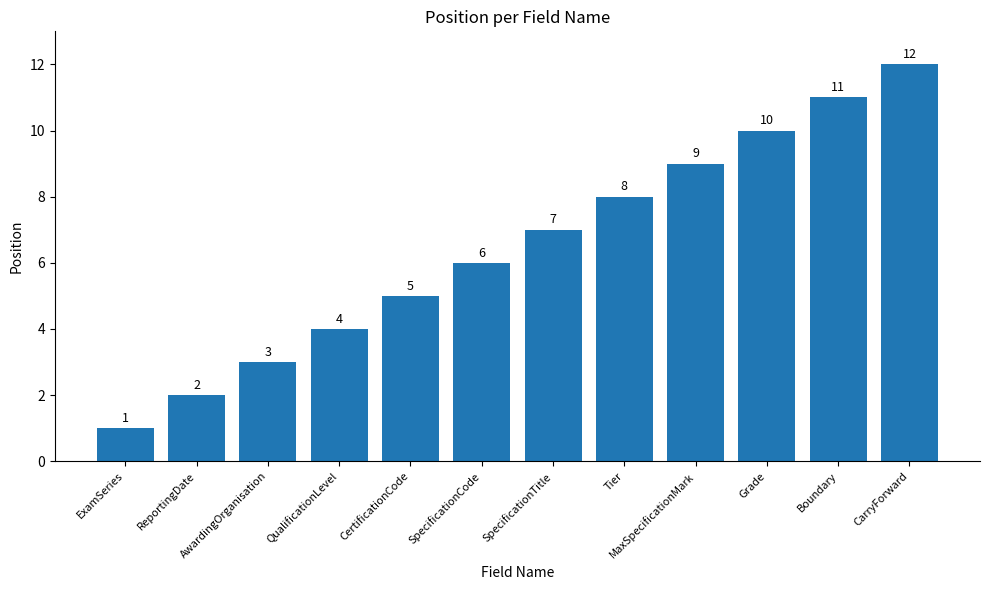

What is the label of the 10th bar from the left?

Grade